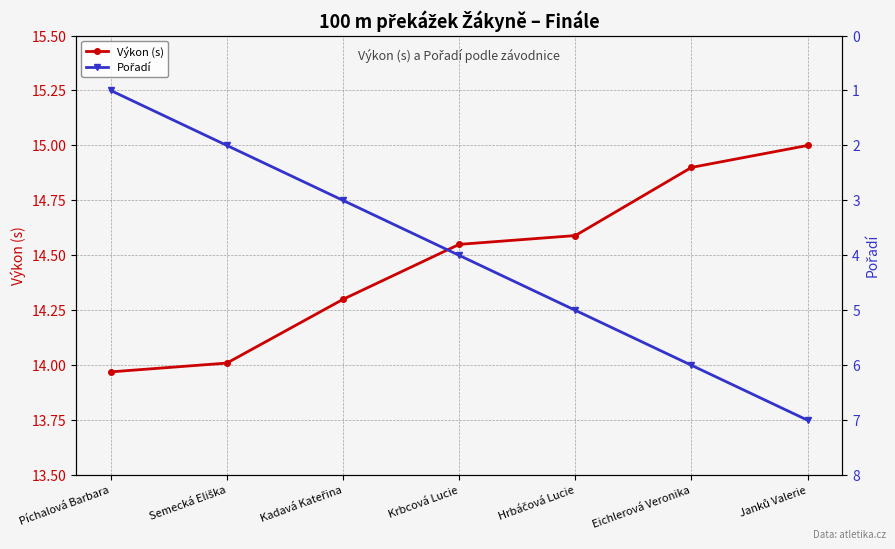

What is the average value of the Pořadí series?

4.0